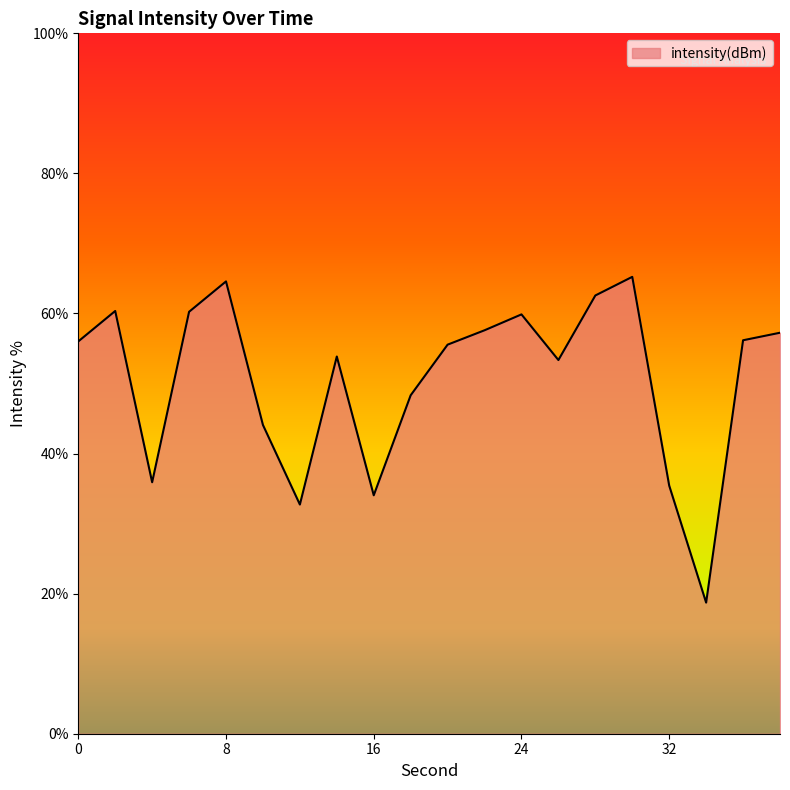

What is the difference between the maximum and minimum values?

46.5